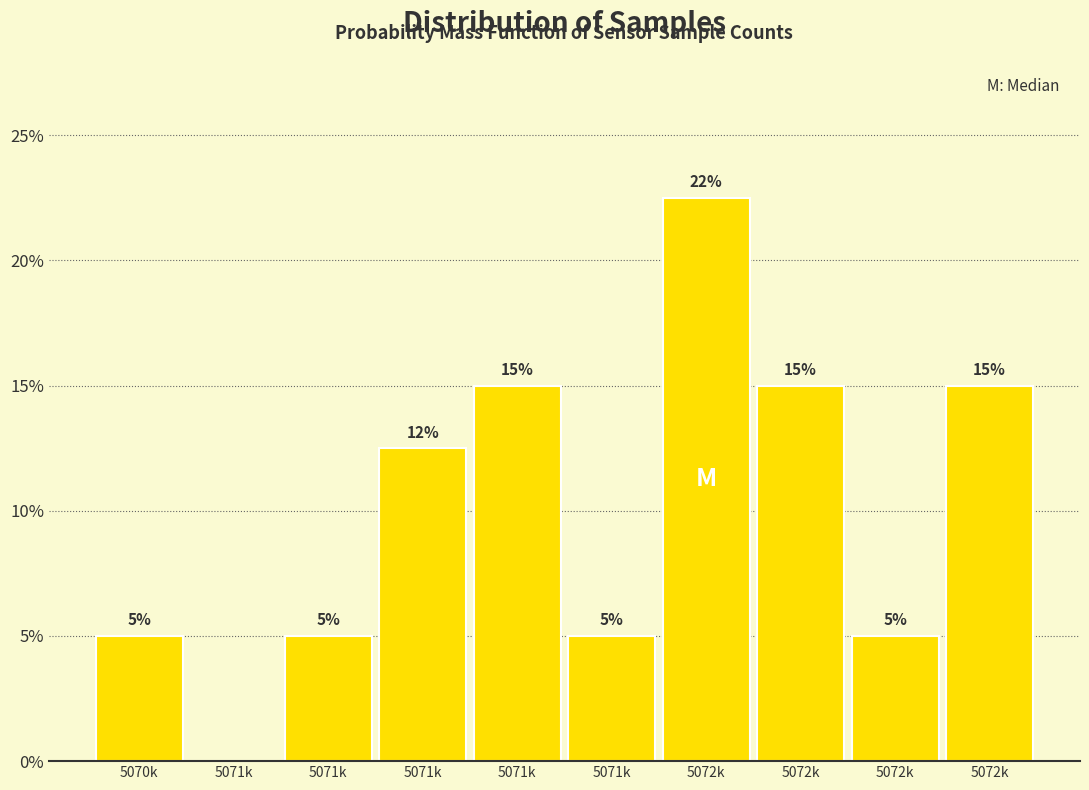

Are the bars horizontal?

No